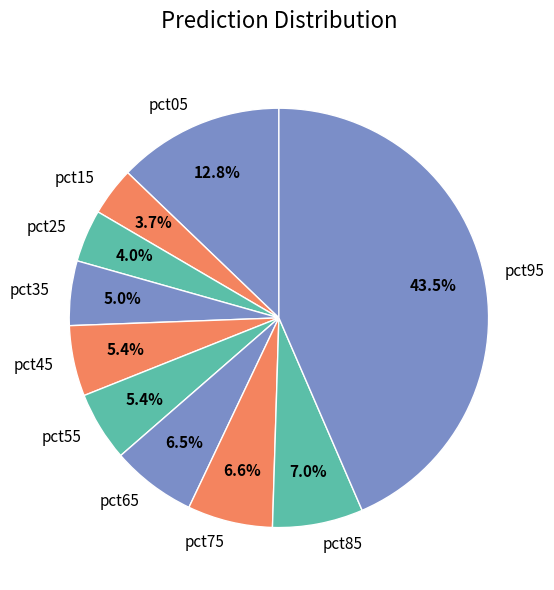

Does any single category account for the majority?

No